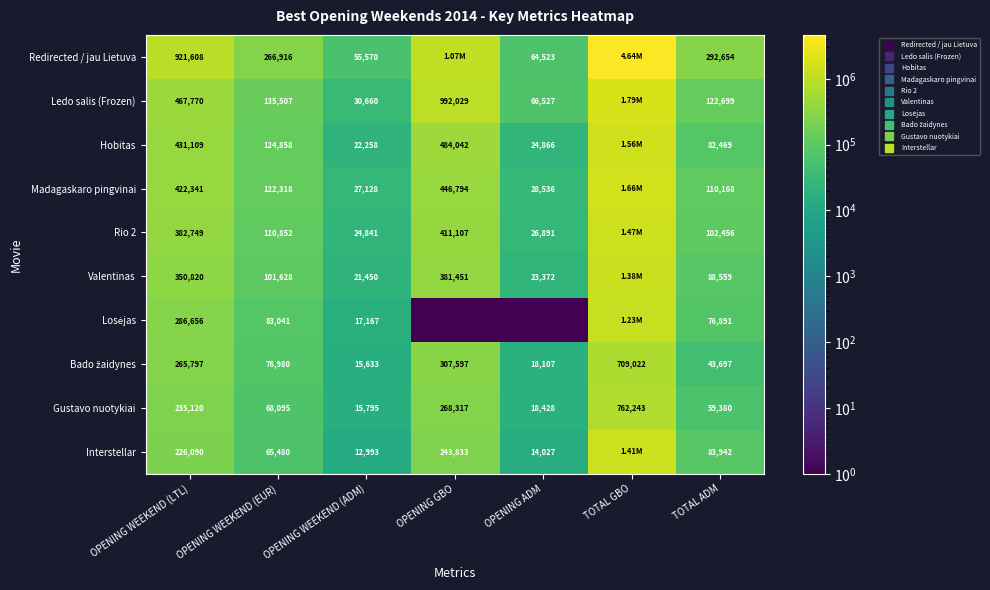

Is it true that Interstellar equals 83942 at TOTAL ADM?

True